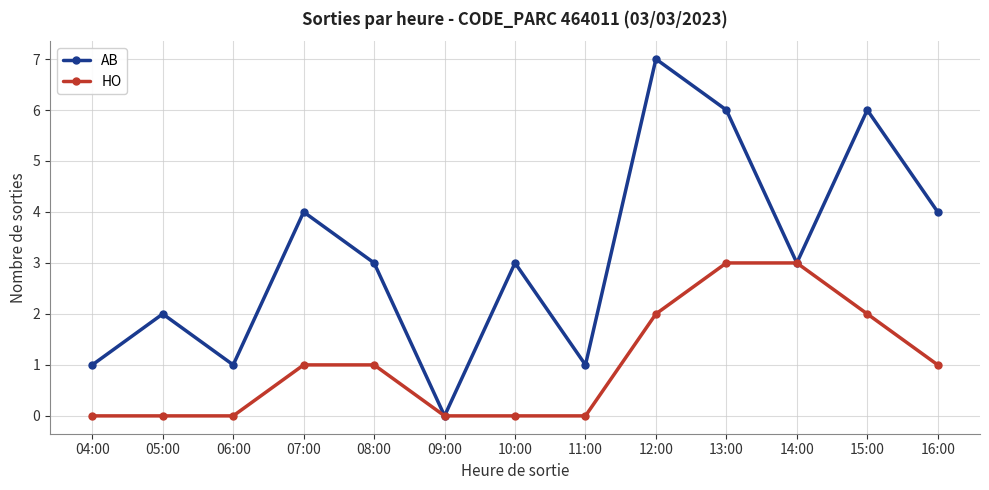

What is the value of the HO point at the 11th from the left?

3